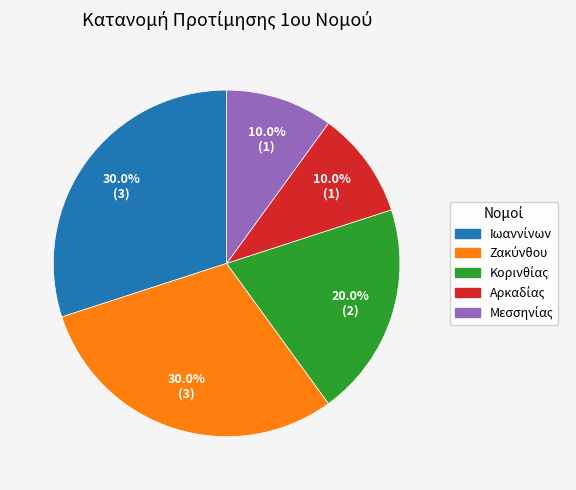

Count the number of slices in the pie.

5